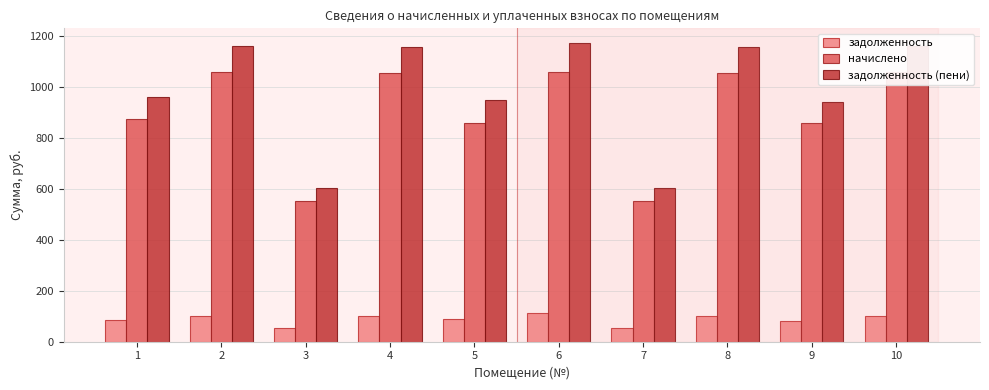

The задолженность series shows 100.7 at 8. True or false?

True